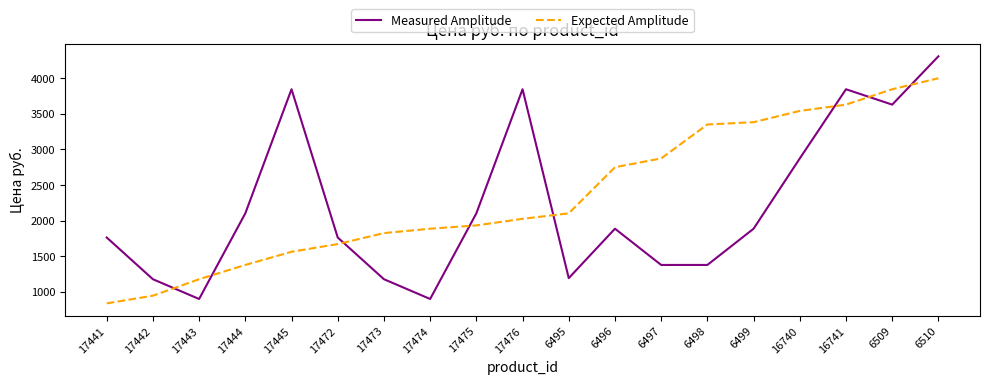

Reading left to right, what are all the values shown in this chart?

Measured Amplitude: 17441=1761.3	17442=1174.2	17443=896.1	17444=2101.2	17445=3847.0	17472=1761.3	17473=1174.2	17474=896.1	17475=2101.2	17476=3847.0	6495=1189.6	6496=1884.9	6497=1375.0	6498=1375.0	6499=1884.9	16740=2873.7	16741=3847.0	6509=3630.7	6510=4310.5
Expected Amplitude: 17441=834.3	17442=942.4	17443=1174.2	17444=1375.0	17445=1560.4	17472=1668.6	17473=1823.1	17474=1884.9	17475=1931.2	17476=2023.9	6495=2101.2	6496=2750.1	6497=2873.7	6498=3351.0	6499=3383.5	16740=3542.0	16741=3630.7	6509=3847.0	6510=4001.5